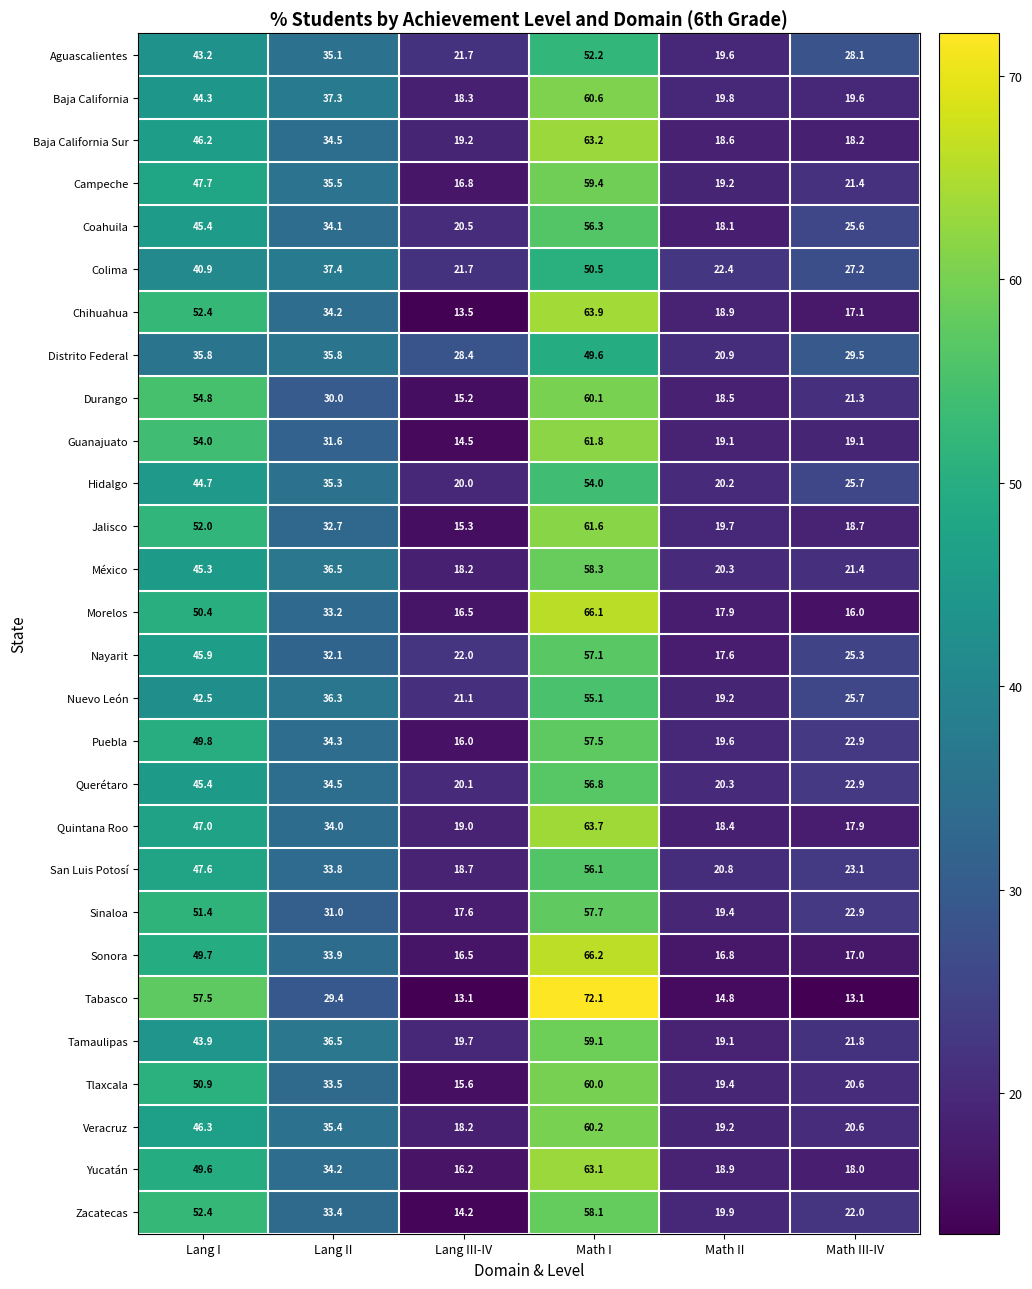

Which series changed the most between Math I and Math III-IV?

Tabasco